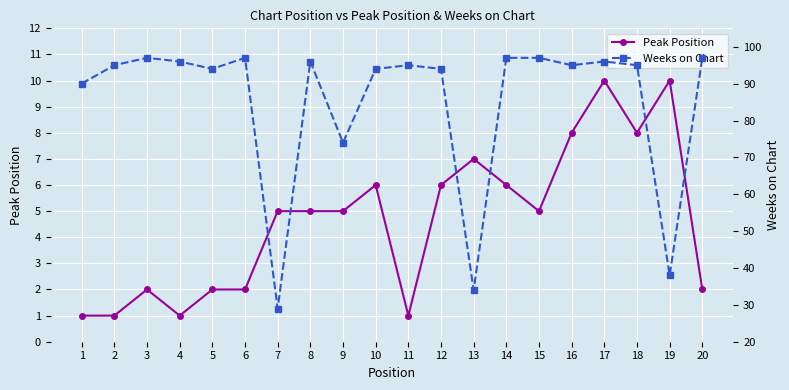

How many data points in Weeks on Chart are above 95?

8